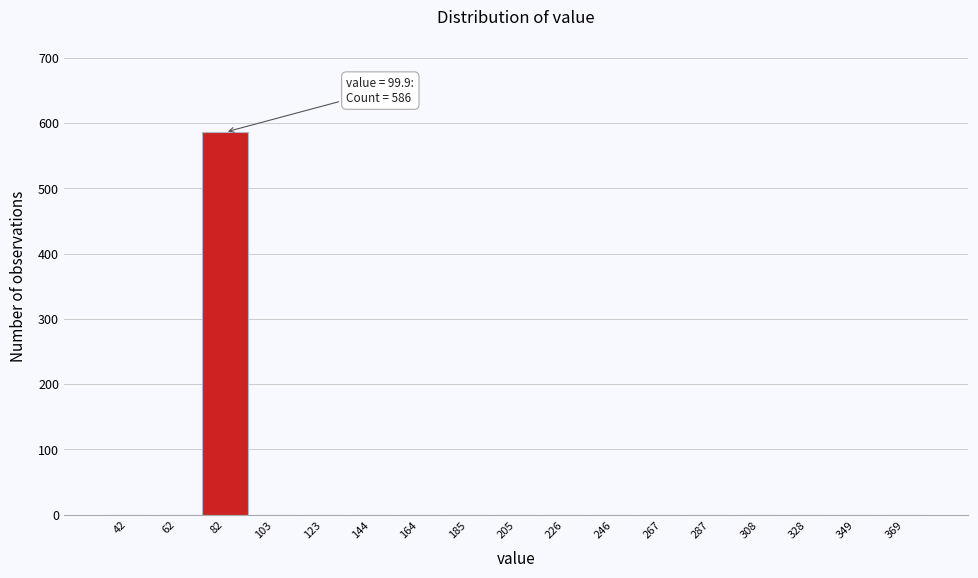

Reading left to right, what are all the values shown in this chart?

42=0	62=0	82=586	103=0	123=0	144=0	164=0	185=0	205=0	226=0	246=0	267=0	287=0	308=0	328=0	349=0	369=0